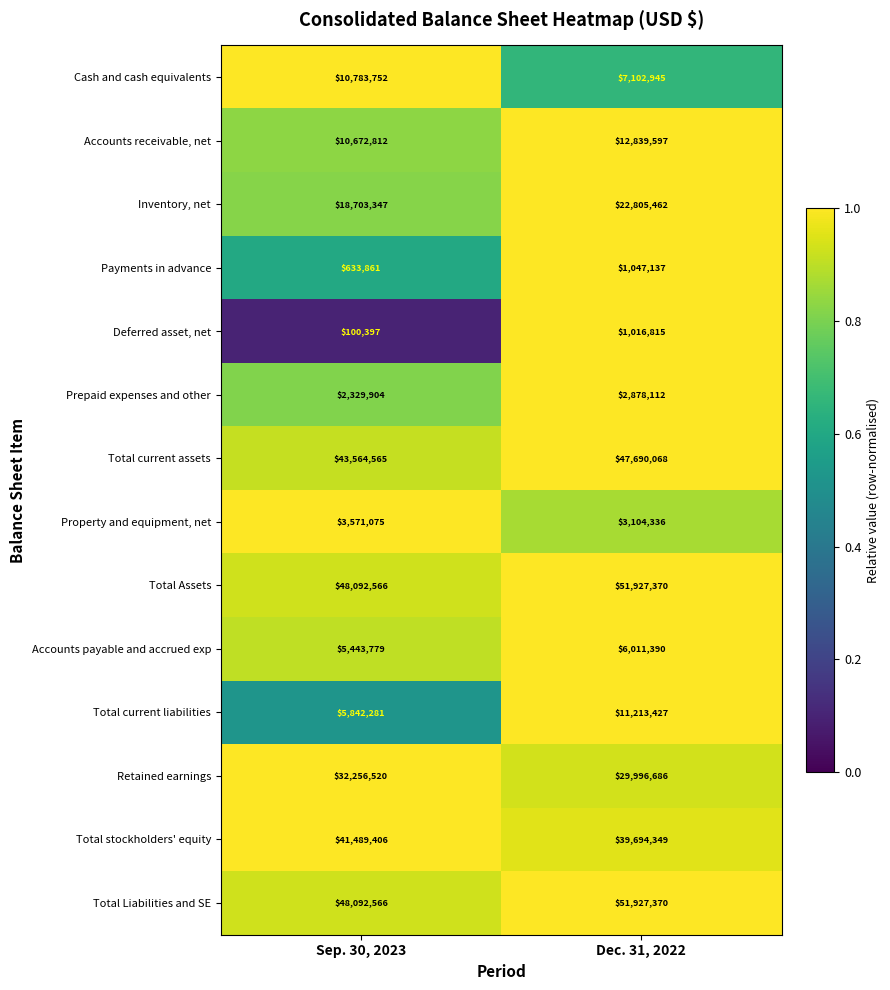

What is the average value of the Total Assets series?

50009968